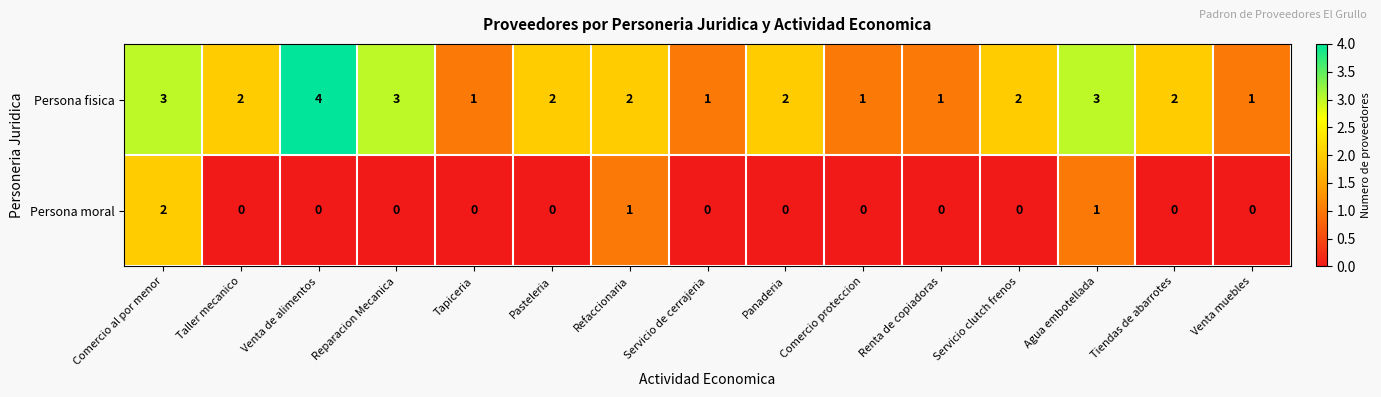

Which series has the largest range (max minus min)?

Persona fisica